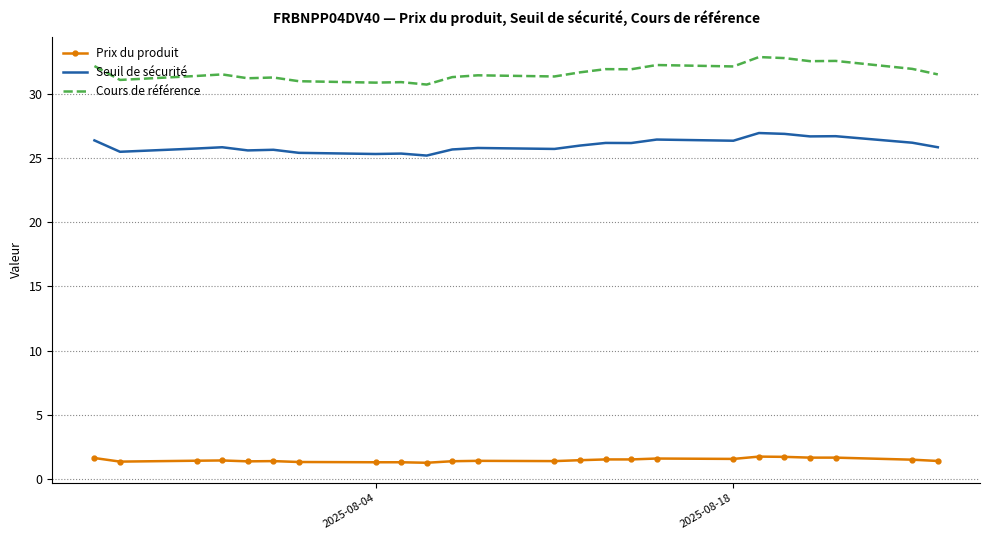

True or false: Seuil de sécurité and Cours de référence intersect in this chart.

False